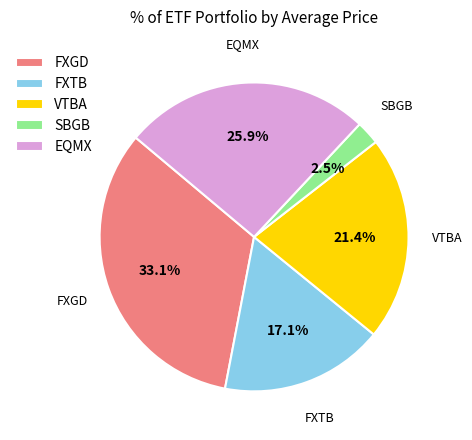

To the nearest percent, what is the average slice percentage?

20%